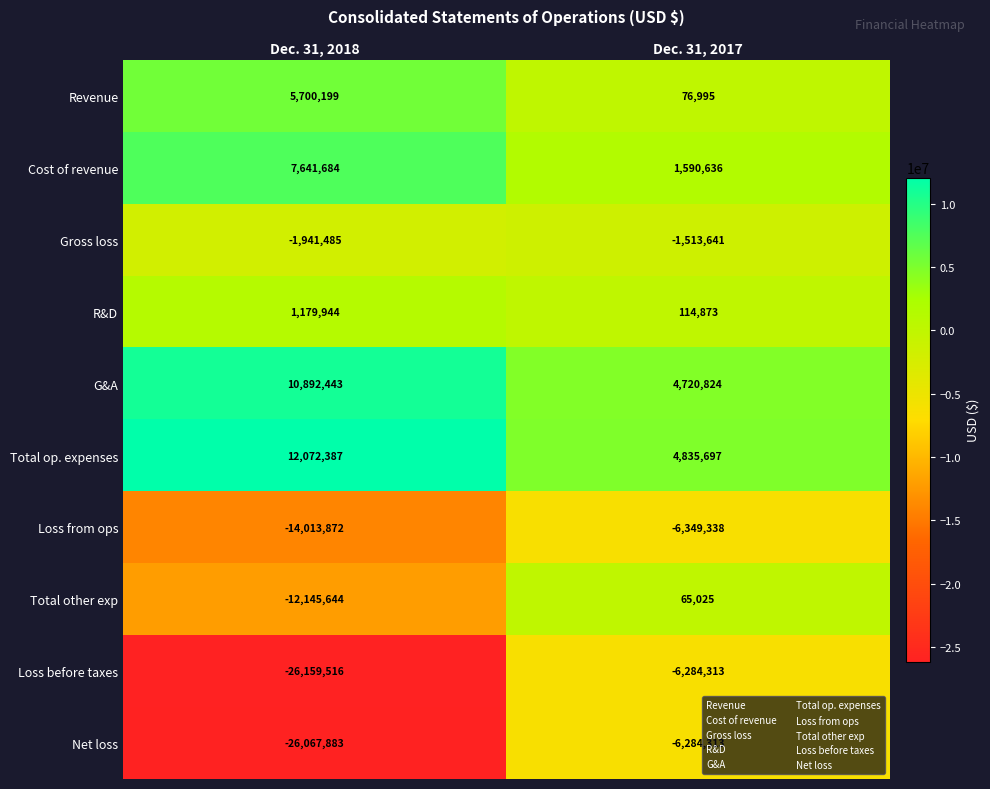

How many distinct data groups are displayed?

10